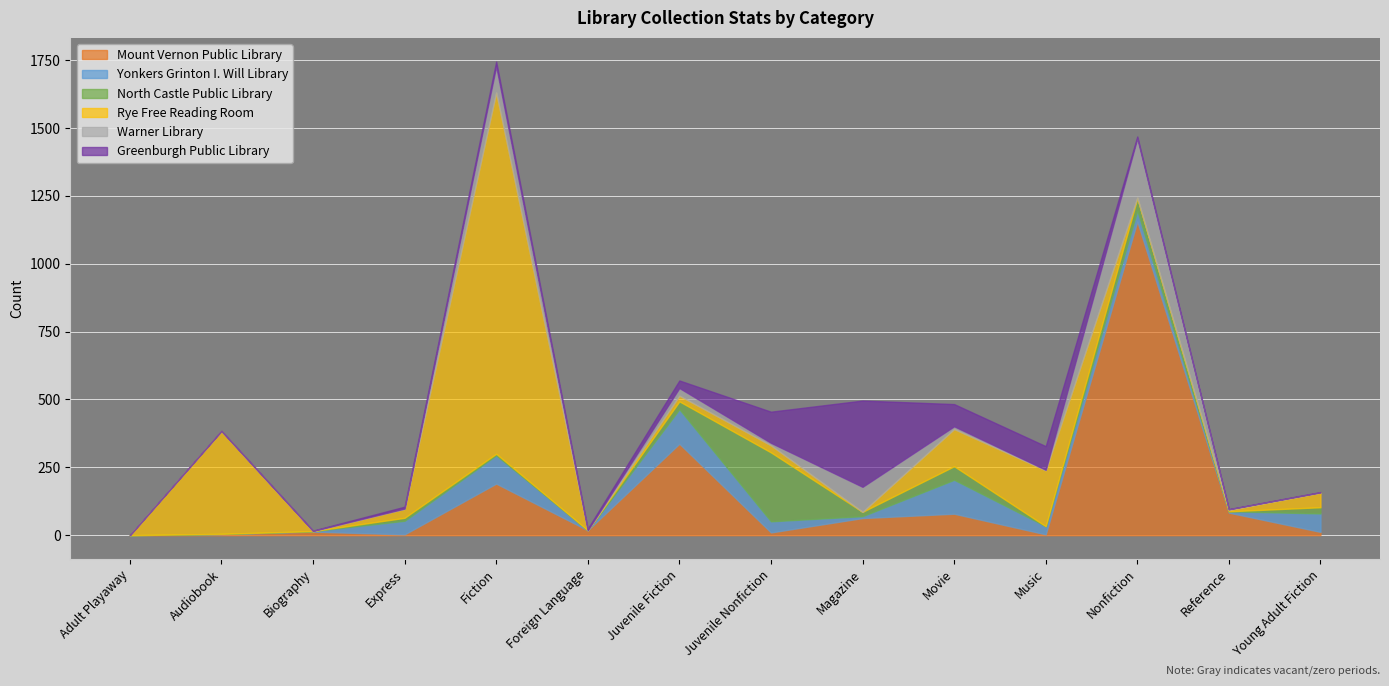

What value does the Greenburgh Public Library series have at Movie?

82